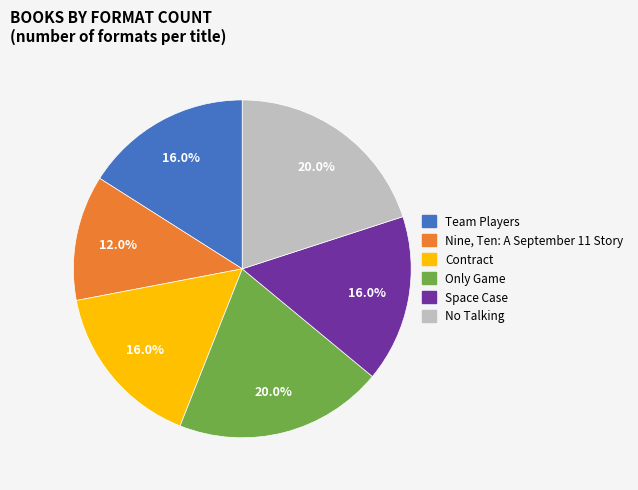

Combined, do Only Game and Space Case account for over 50%?

No